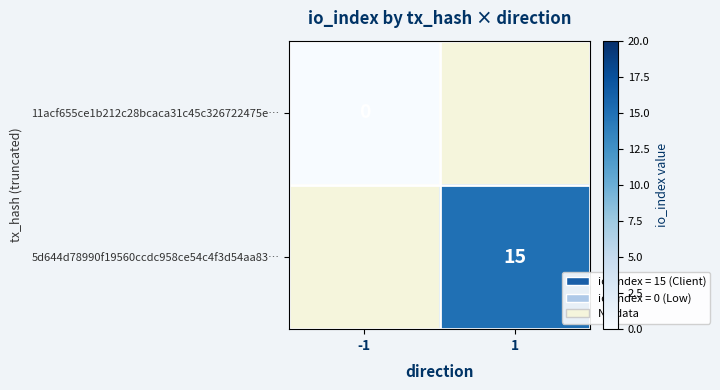

Which series has the largest range (max minus min)?

11acf655ce1b212c28bcaca31c45c326722475e…